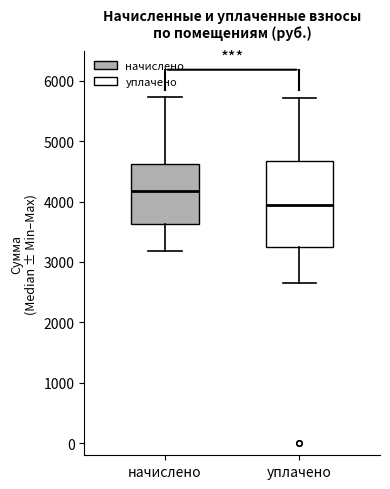

Which box has the lowest median line?

уплачено